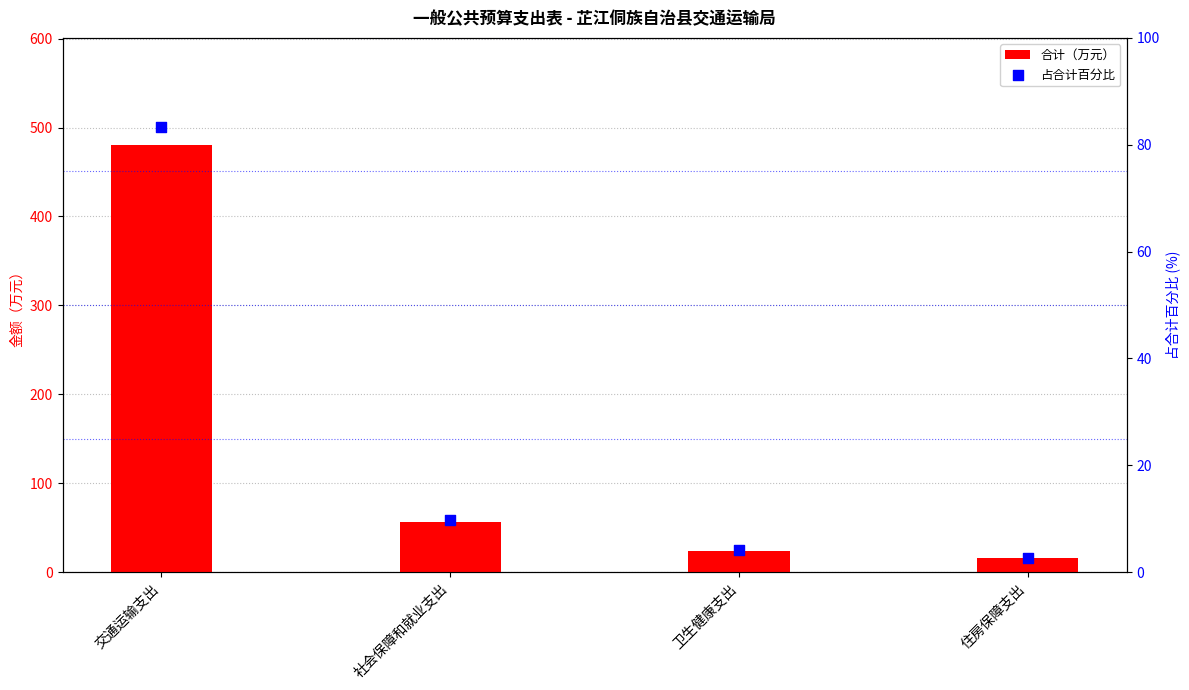

At which category is the sum across all series the highest?

交通运输支出